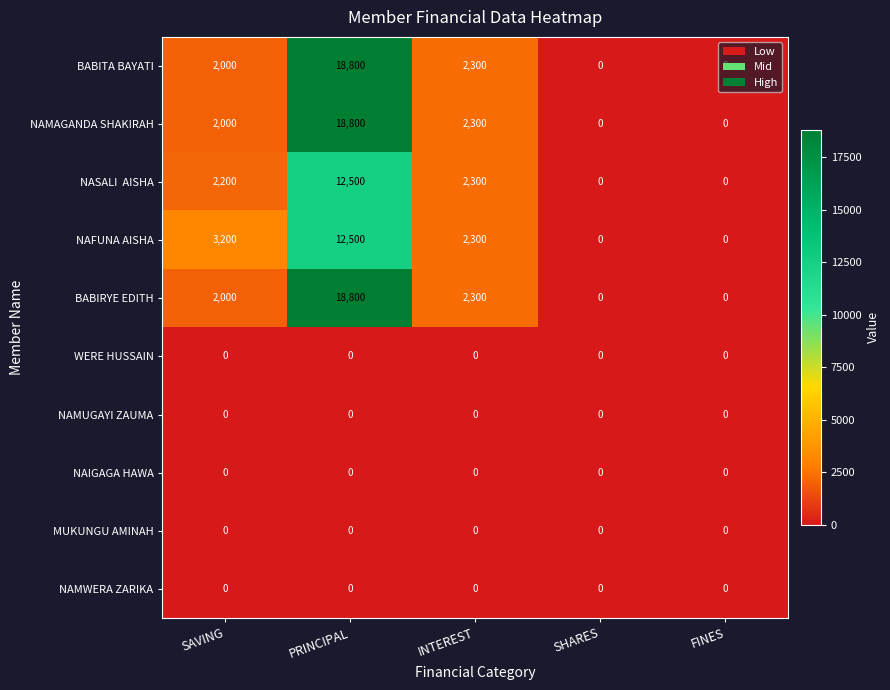

What is the average value of the NAFUNA AISHA series?

3600